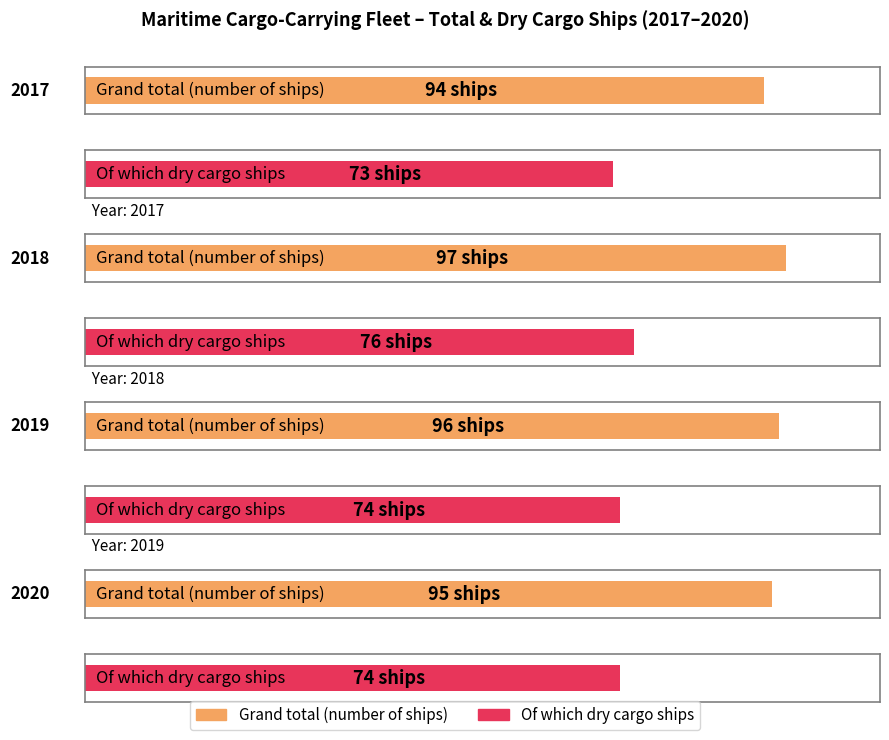

The Of which dry cargo ships series shows 76 at 2018. True or false?

True